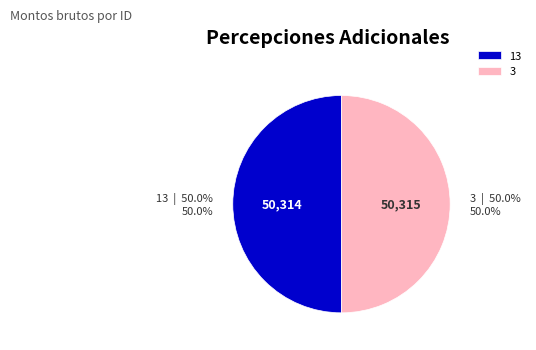

What is the ratio of the value at 13 to the value at 3?

1.0